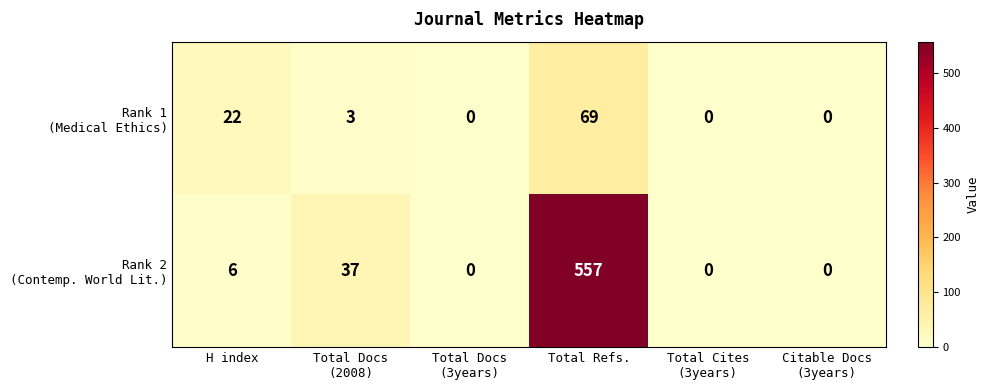

What is the maximum value shown in the chart?

557